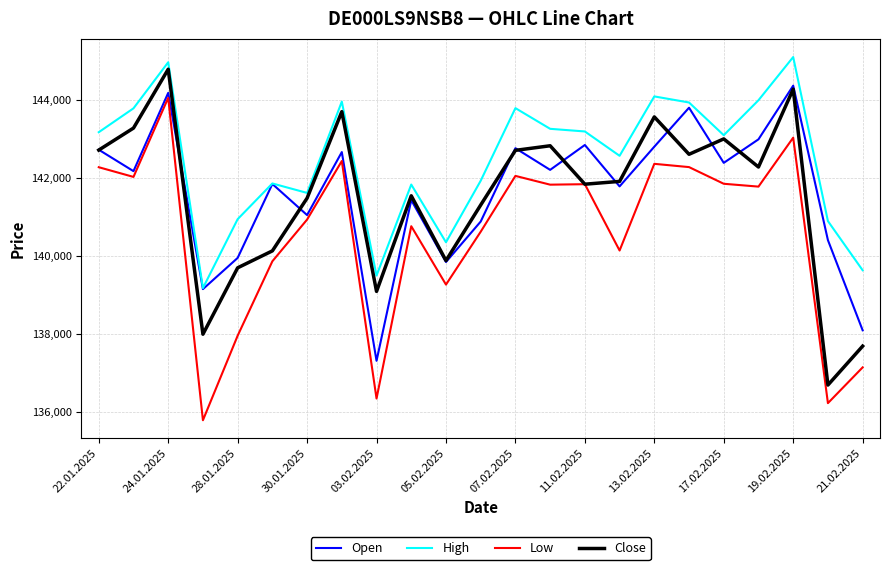

Which series has the largest total across all categories?

High